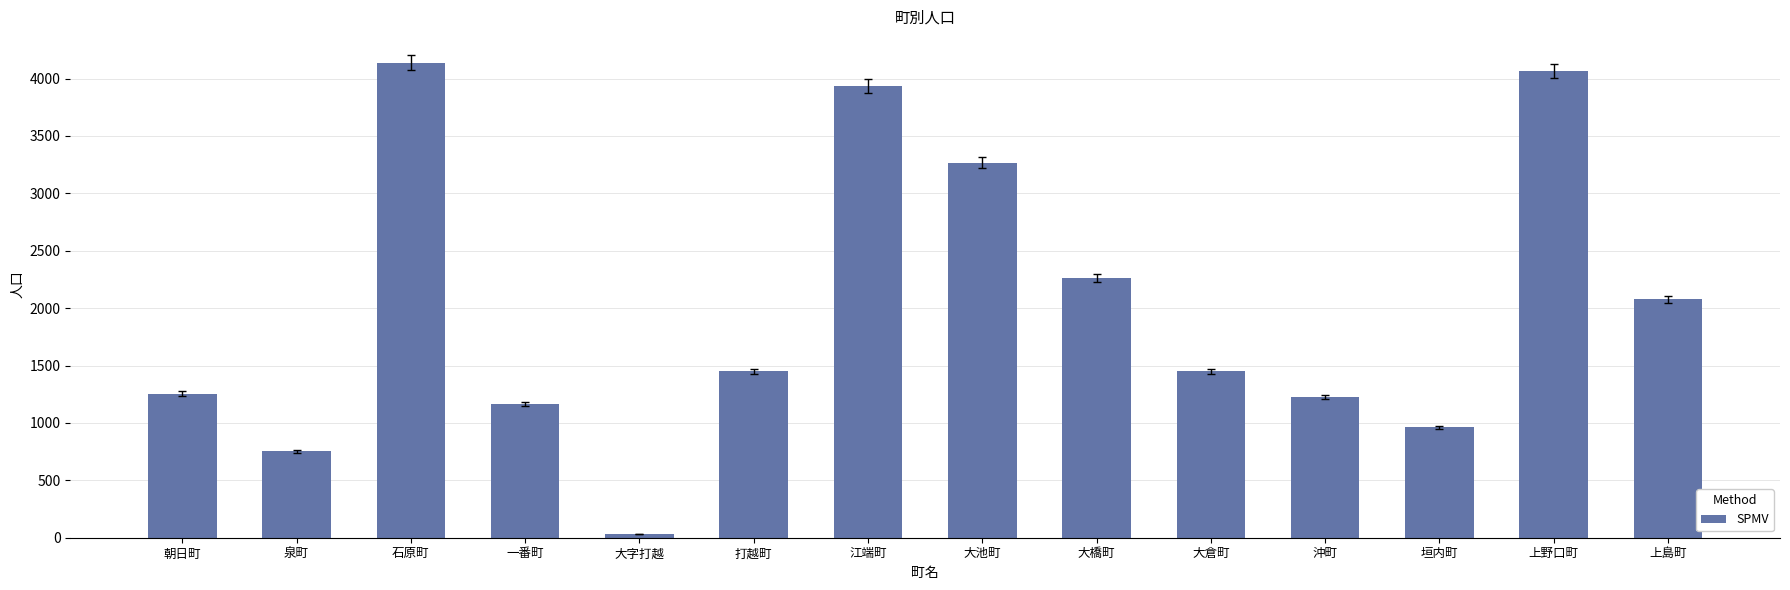

What is the label of the 6th bar from the right?

大橋町